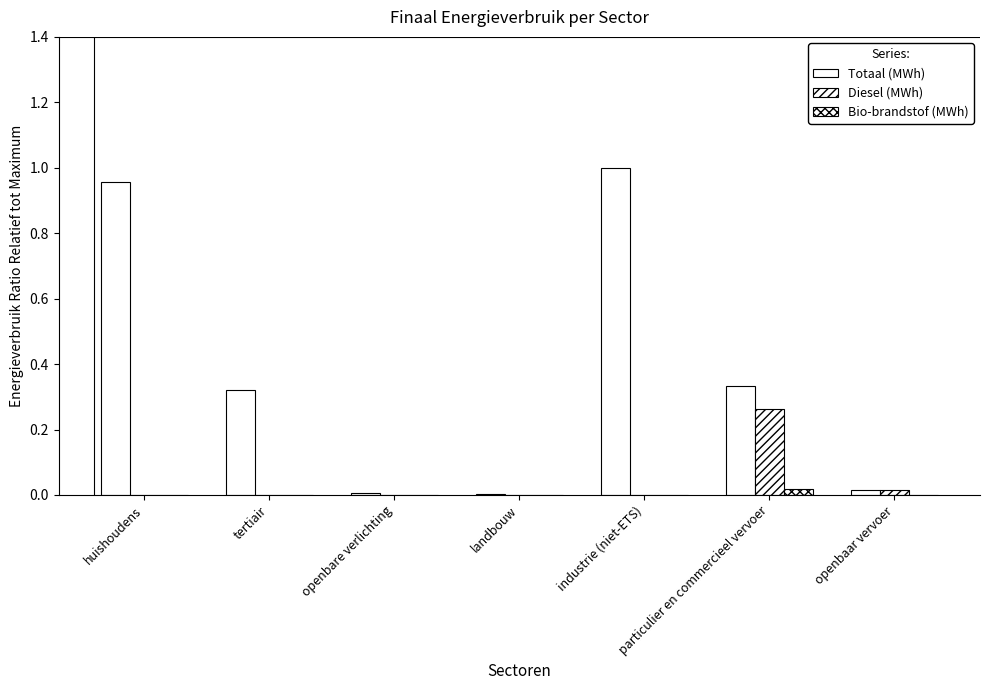

How many groups of bars are there?

7